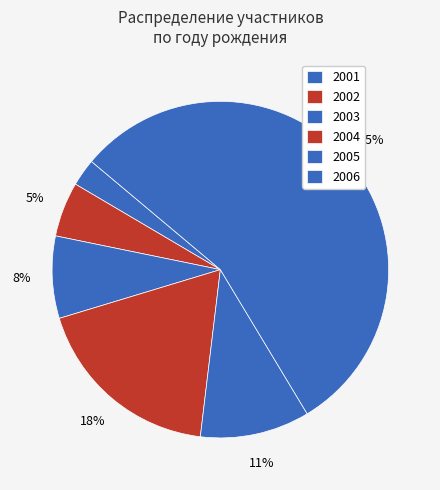

True or false: 2005 accounts for 22% of the total.

False